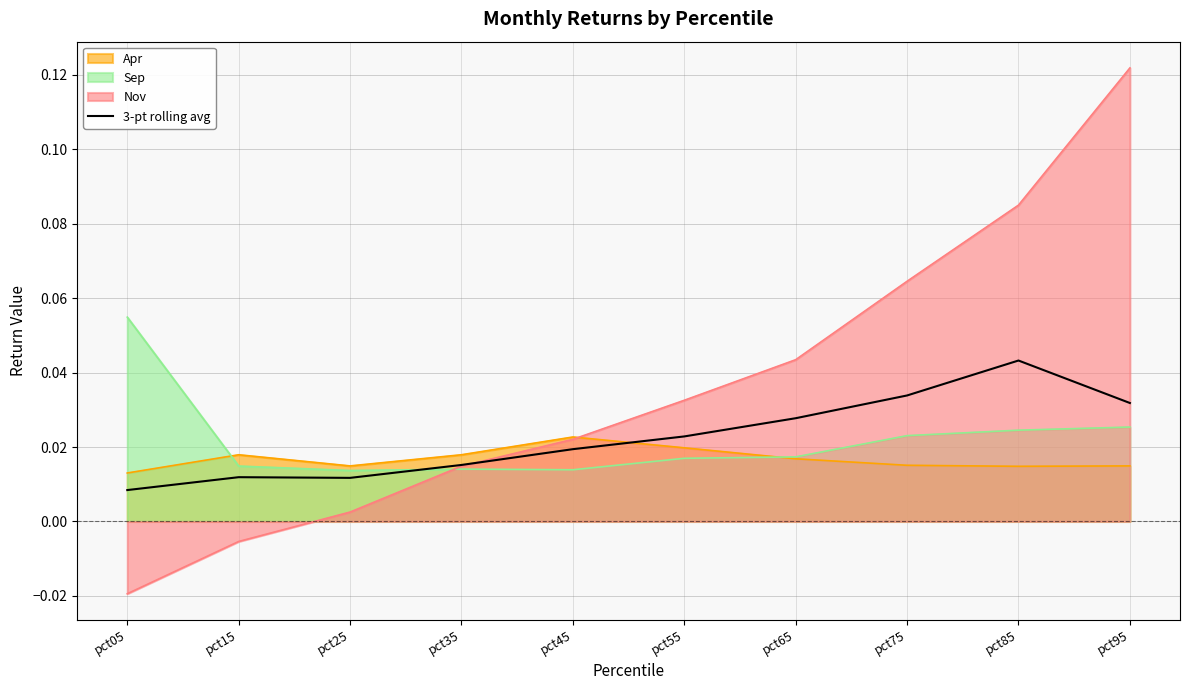

How many interior local valleys (lower than both neighbors) does the data have?

1